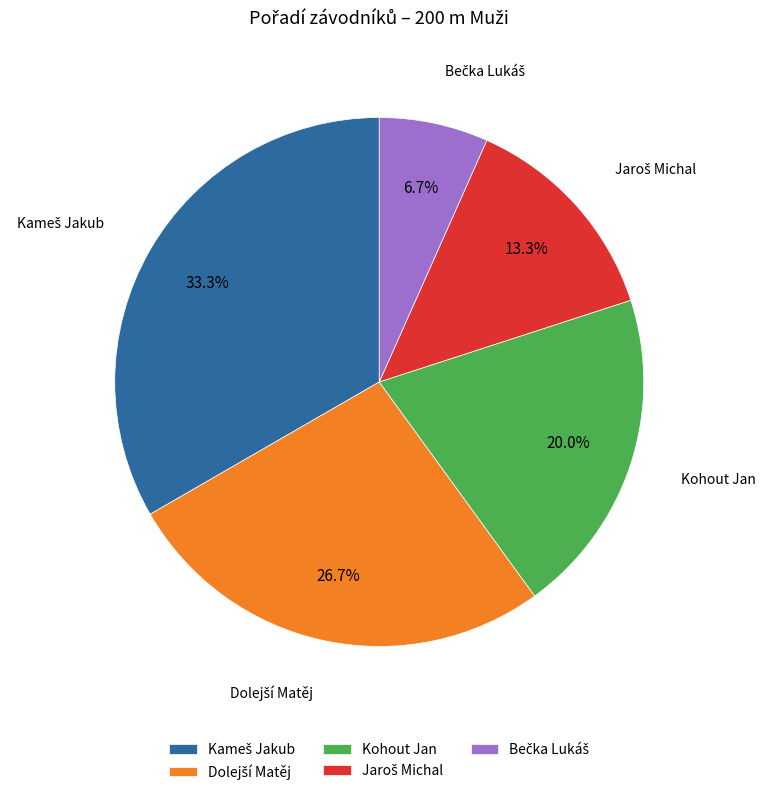

What portion of the pie excludes Kohout Jan?

80.0%